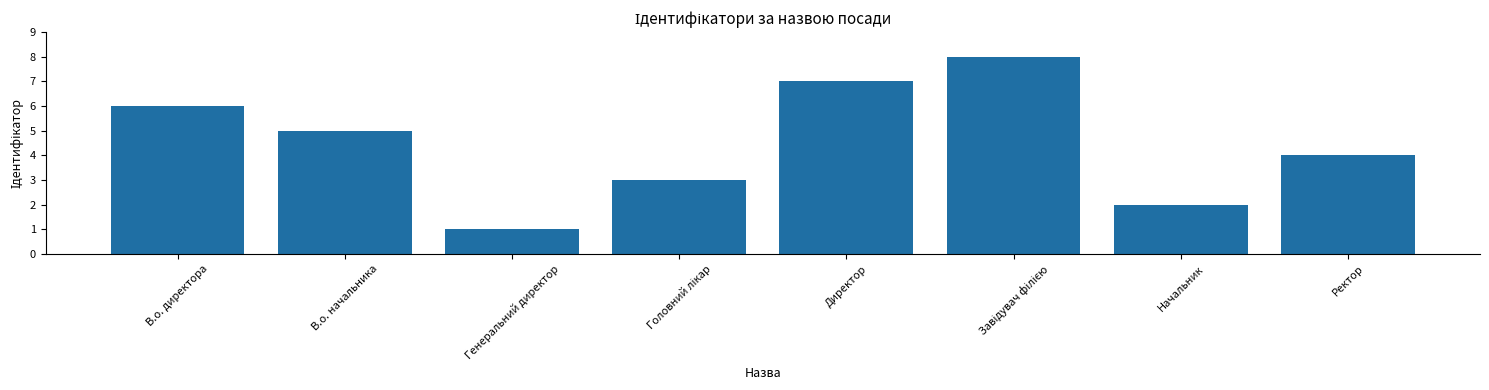

What is the greatest value displayed?

8